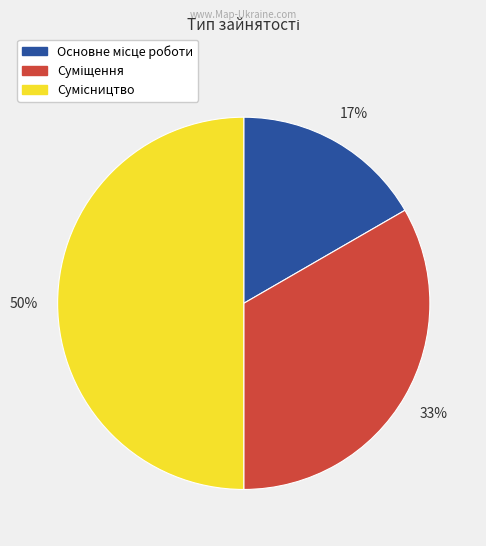

To the nearest percent, what is the difference between the largest and smallest slice percentages?

33%